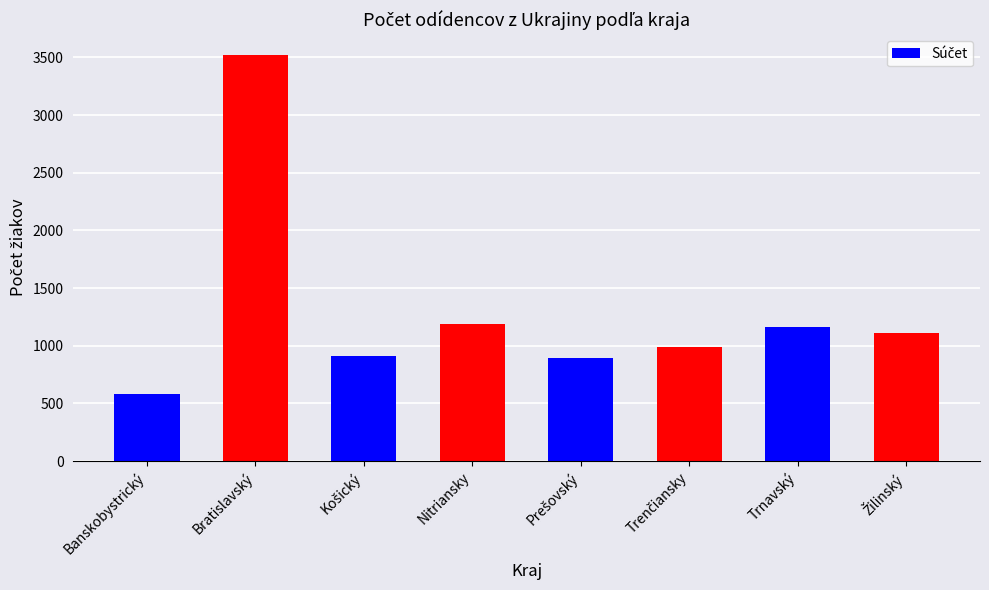

What is the value of the 6th bar from the left?

986